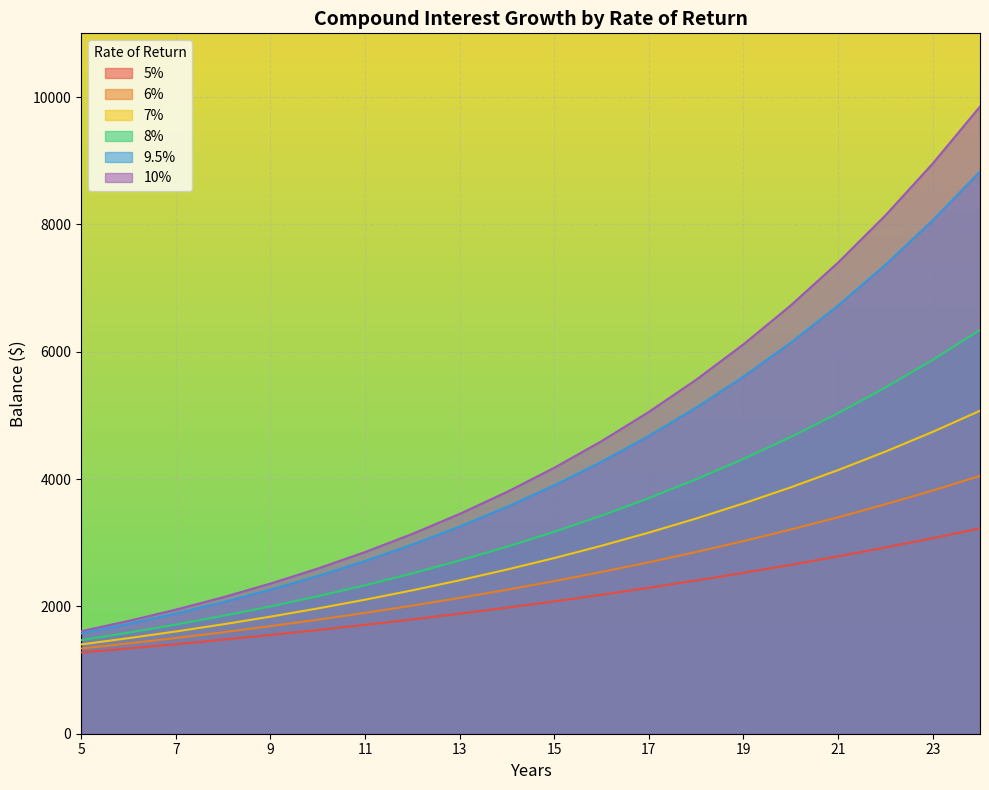

At which label is 9.5% closest to 5201?

18